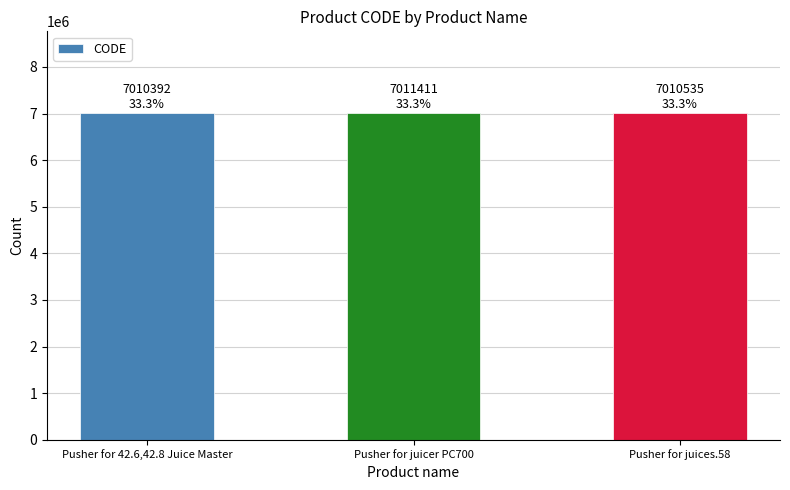

True or false: the data shows 10848528 at Pusher for juicer PC700.

False